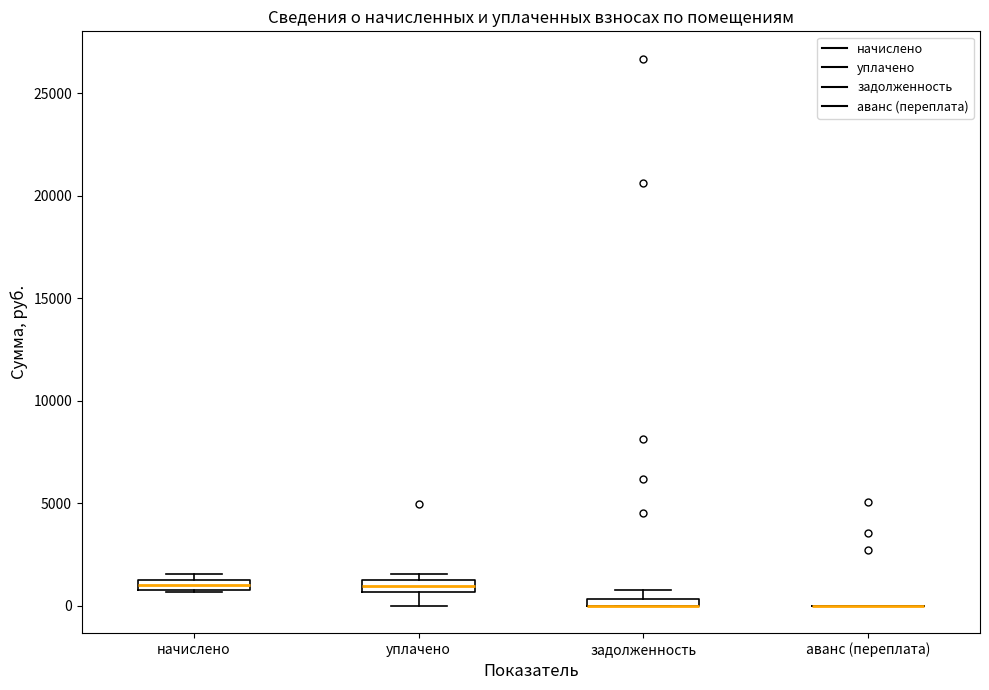

Where is the lower edge of the box for задолженность on the y-axis? The values are not printed on the chart, so give them approximately, as read against the axis.

0